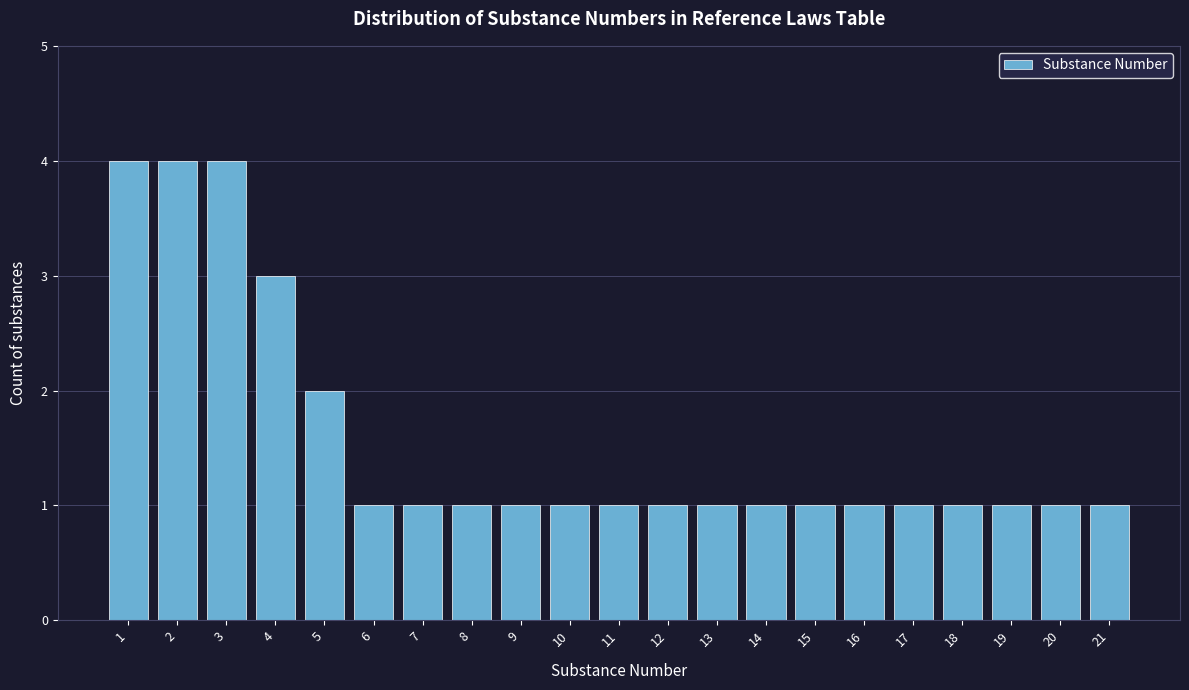

Reading left to right, transcribe this chart: for each bar, give the range it covers on the x-axis and its height. The values are not printed on the chart, so give them approximately, as read against the axis.

0.5 to 1.5: 4
1.5 to 2.5: 4
2.5 to 3.5: 4
3.5 to 4.5: 3
4.5 to 5.5: 2
5.5 to 6.5: 1
6.5 to 7.5: 1
7.5 to 8.5: 1
8.5 to 9.5: 1
9.5 to 10.5: 1
10.5 to 11.5: 1
11.5 to 12.5: 1
12.5 to 13.5: 1
13.5 to 14.5: 1
14.5 to 15.5: 1
15.5 to 16.5: 1
16.5 to 17.5: 1
17.5 to 18.5: 1
18.5 to 19.5: 1
19.5 to 20.5: 1
20.5 to 21.5: 1